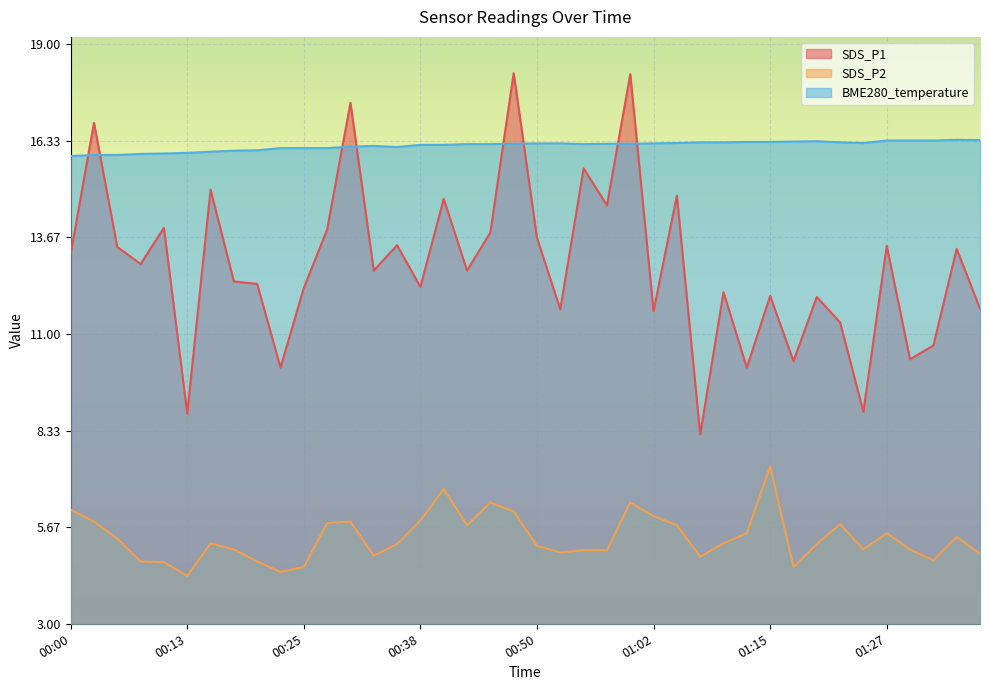

Count the number of data series in this chart.

3